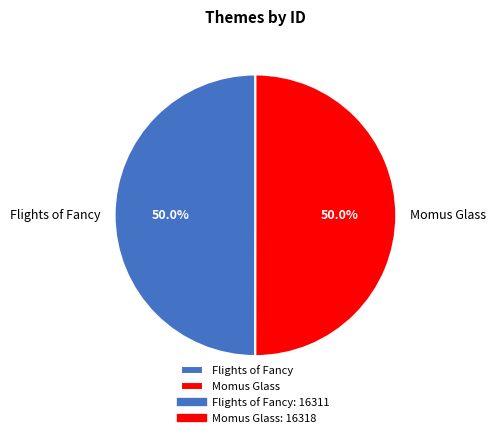

Approximately how many times larger is the value at Momus Glass compared to Flights of Fancy?

1.0